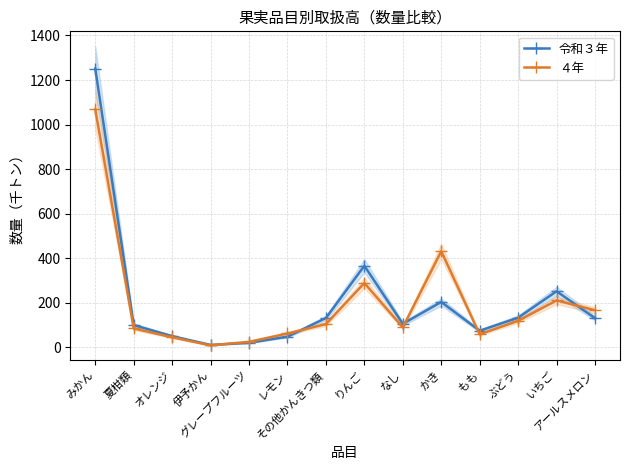

Reading right to left, list all the values displayed in this chart.

令和３年: 131.2	252.0	133.3	74.8	203.9	105.9	366.5	131.9	48.2	20.6	11.2	50.6	100.2	1251.4
４年: 167.0	210.9	119.5	58.6	431.7	89.9	288.8	104.6	62.5	25.1	9.2	45.3	85.0	1068.3